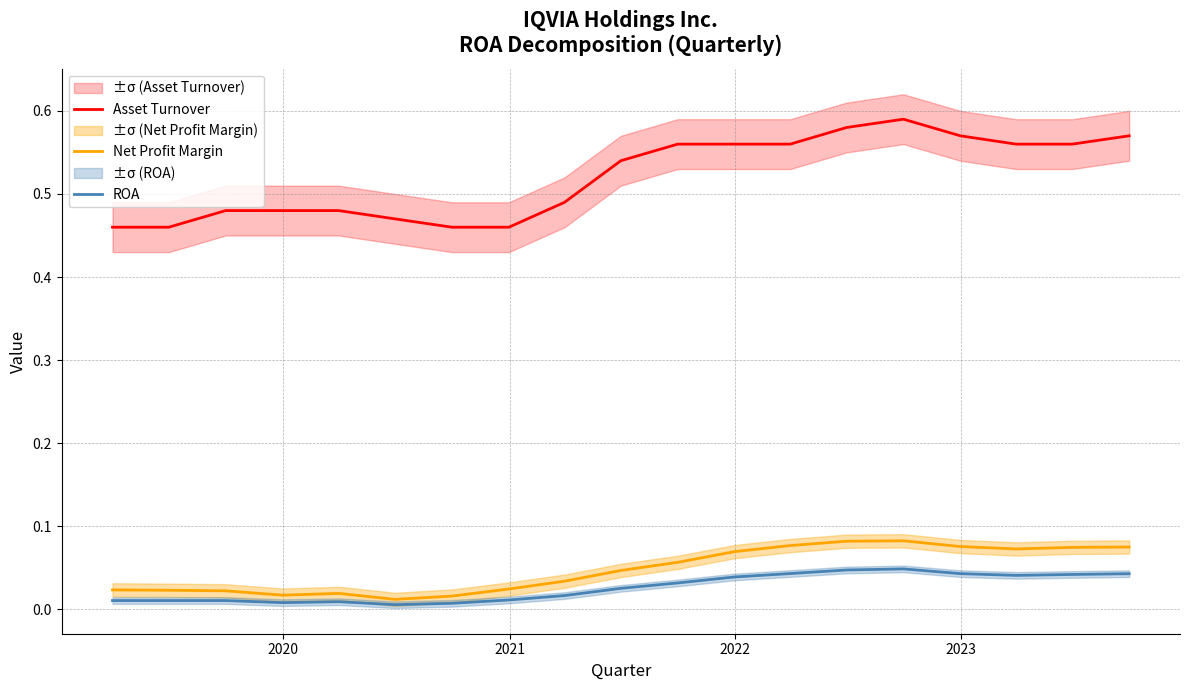

True or false: Net Profit Margin and Asset Turnover cross at least once.

False